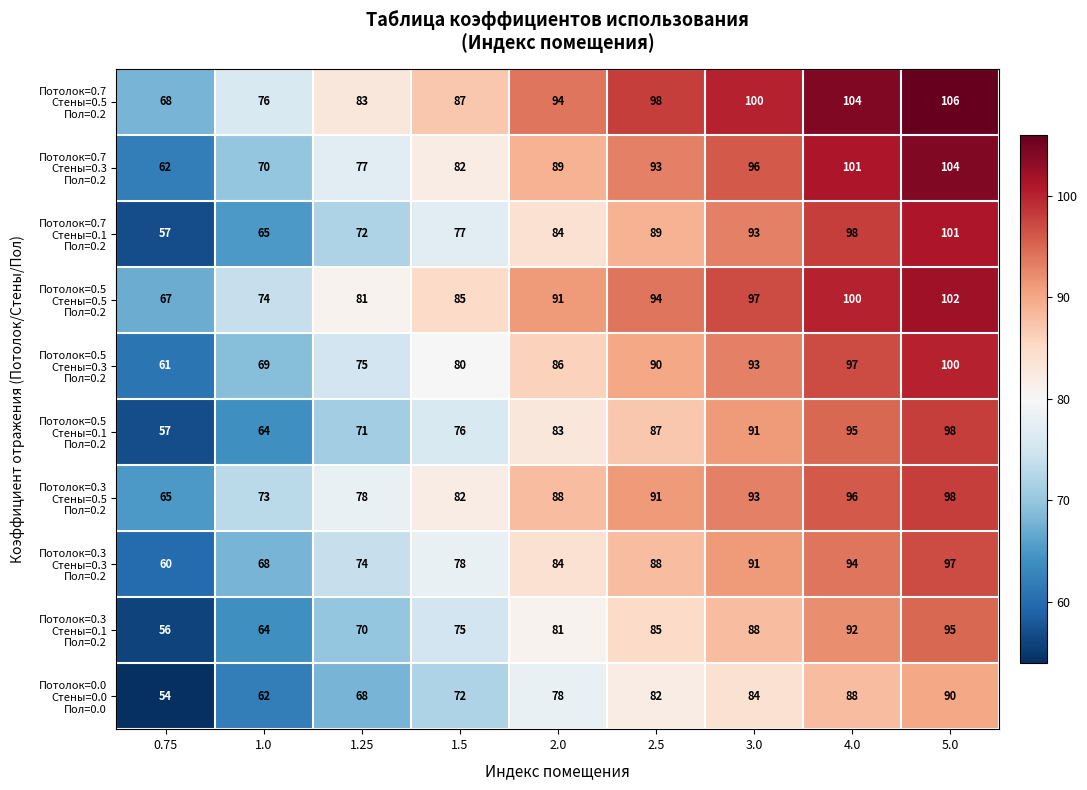

What is the total value across all series at 5.0?

991